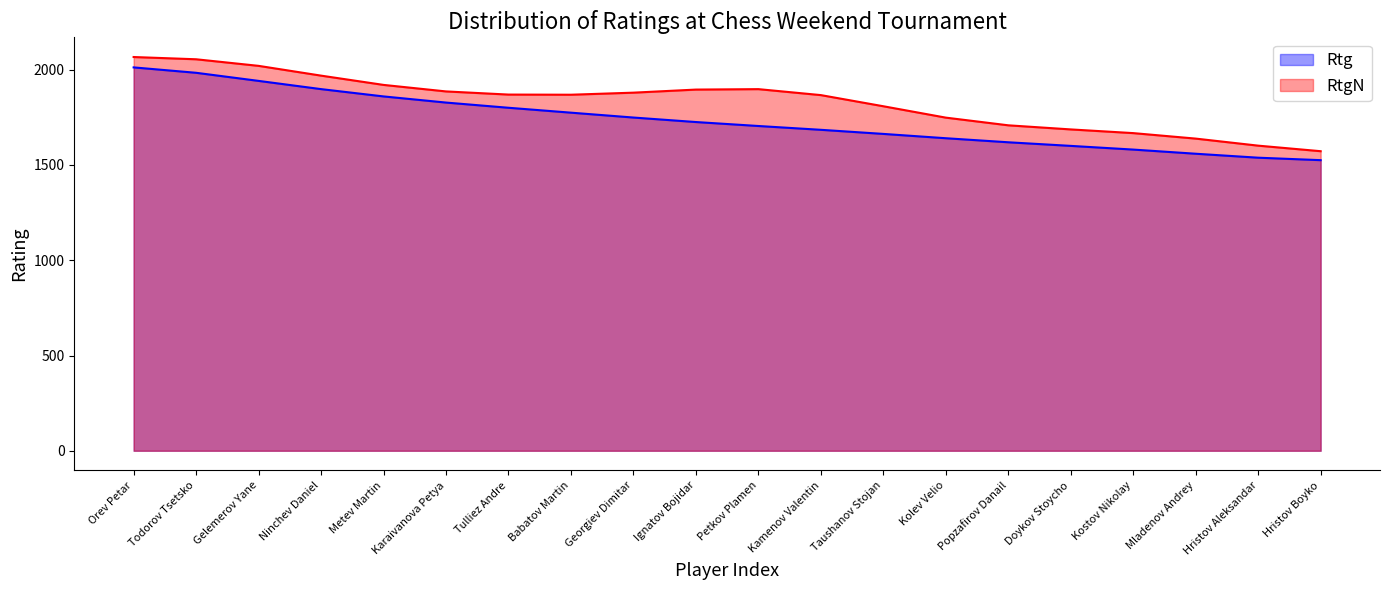

Rank the categories by value from highest to lowest.

Orev Petar, Todorov Tsetsko, Gelemerov Yane, Ninchev Daniel, Metev Martin, Karaivanova Petya, Tulliez Andre, Babatov Martin, Georgiev Dimitar, Ignatov Bojidar, Petkov Plamen, Kamenov Valentin, Taushanov Stojan, Kolev Velio, Popzafirov Danail, Doykov Stoycho, Kostov Nikolay, Mladenov Andrey, Hristov Aleksandar, Hristov Boyko